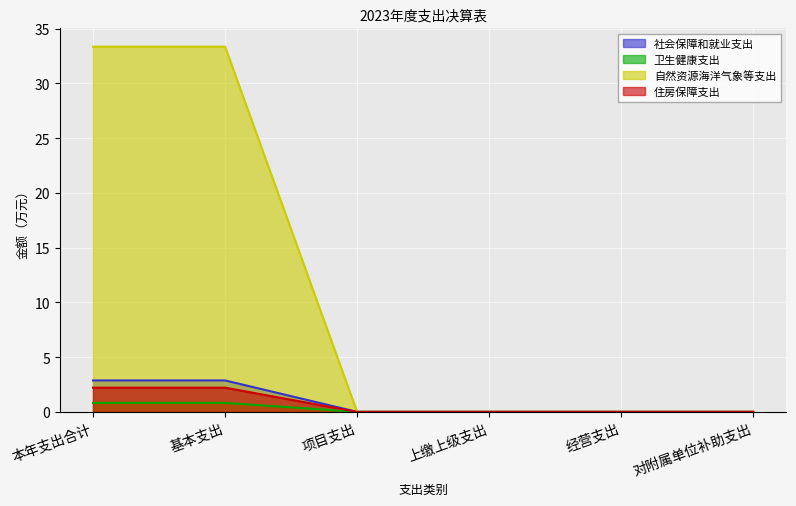

What is the label of the 3rd point from the left?

项目支出